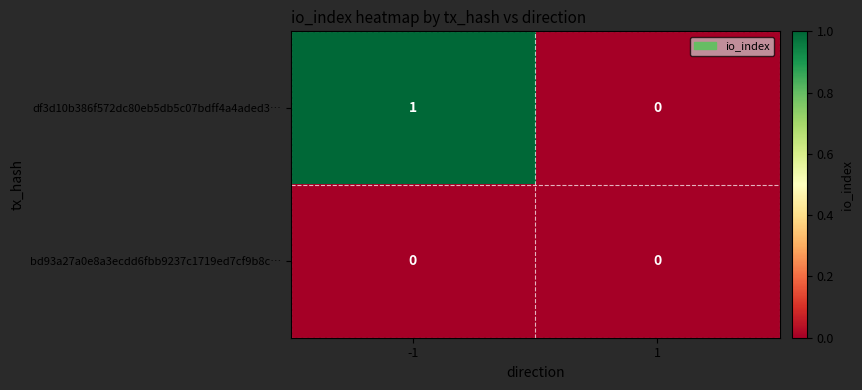

Is it true that bd93a27a0e8a3ecdd6fbb9237c1719ed7cf9b8c… equals 0 at -1?

True